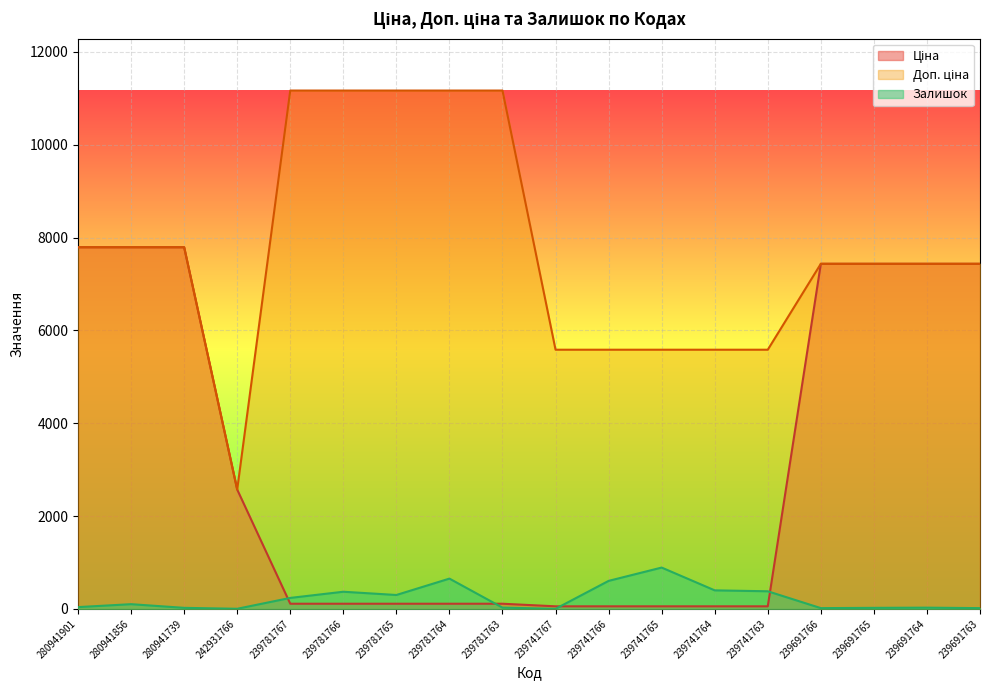

What is the difference between the maximum and minimum values in the Доп. ціна series?

8597.0